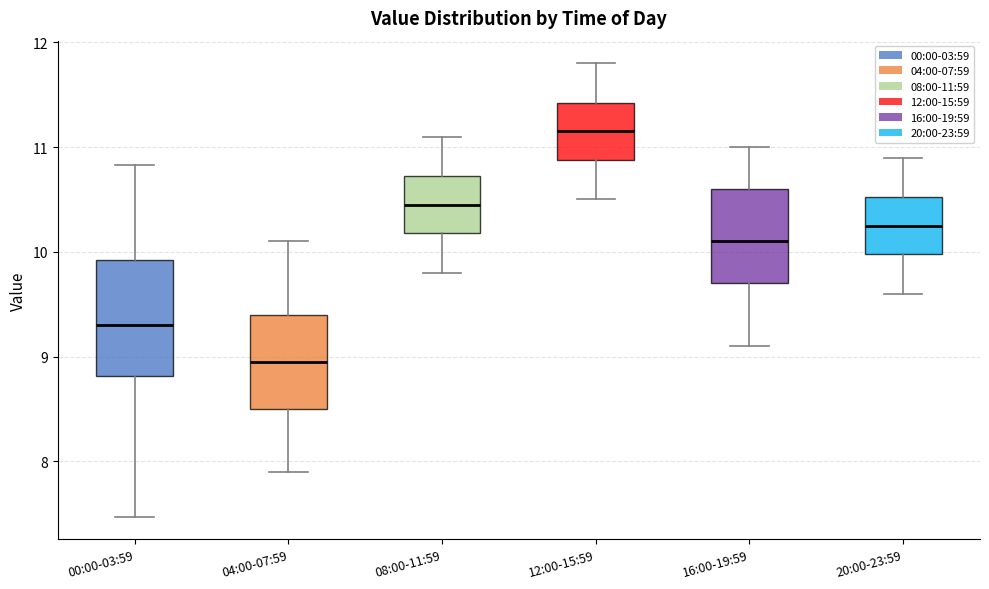

Comparing the boxes themselves (not the whiskers), which one is the tallest?

00:00-03:59